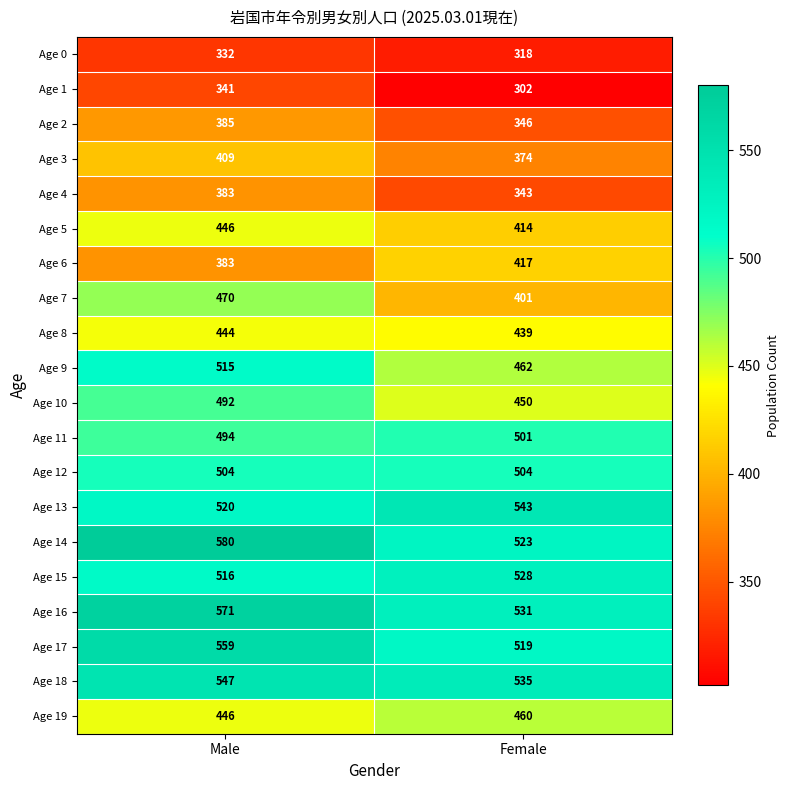

What is the sum of all Age 13 values?

1063